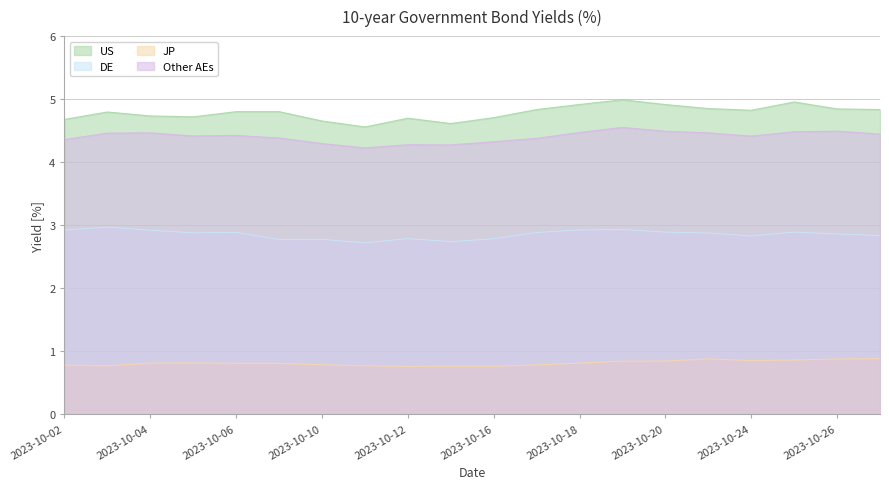

List the series in order of their peak value, highest first.

US, Other AEs, DE, JP